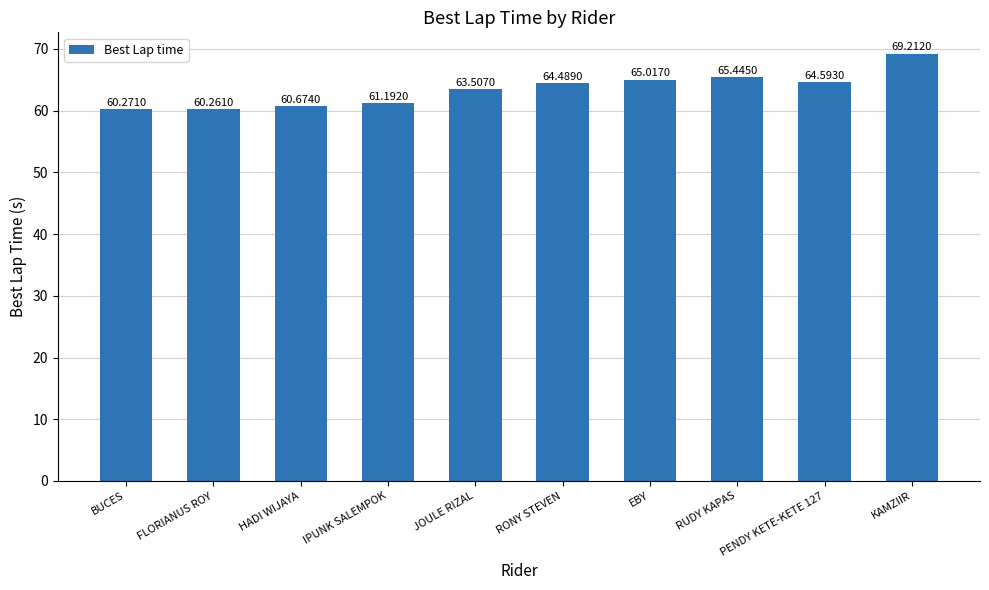

What is the difference between the maximum and minimum values?

9.0